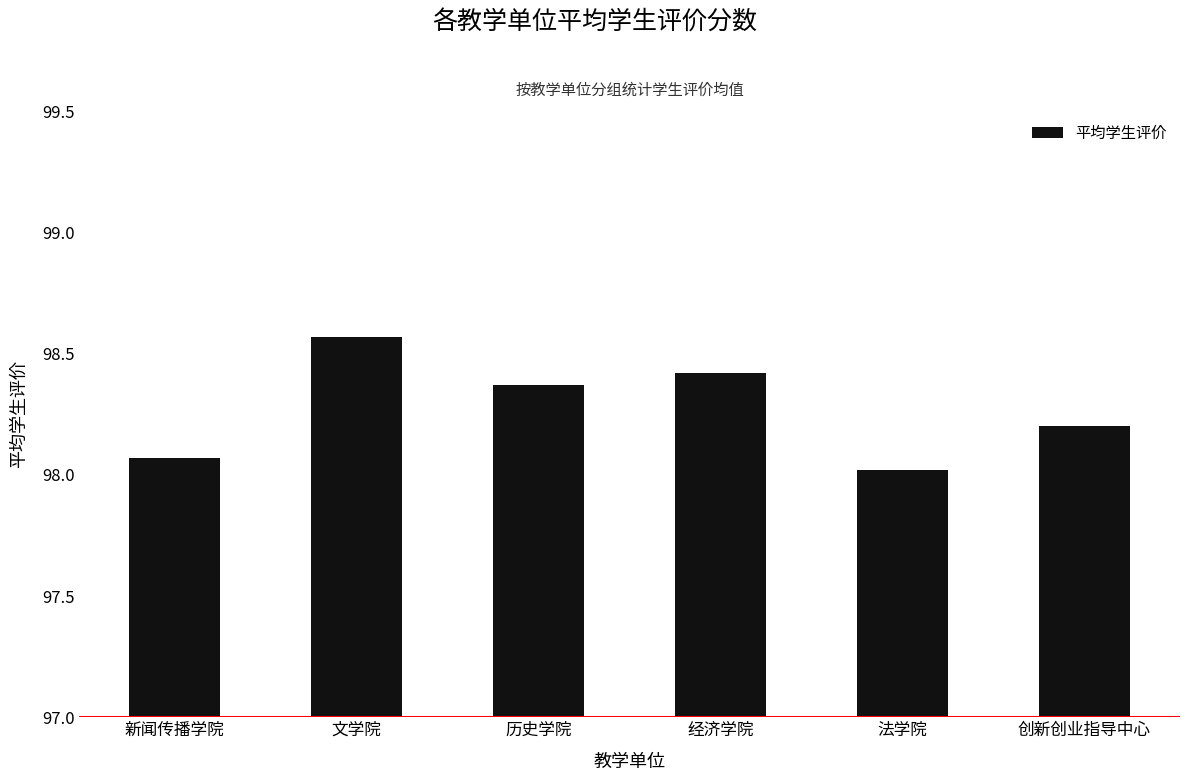

Which has a higher value, 法学院 or 文学院?

文学院